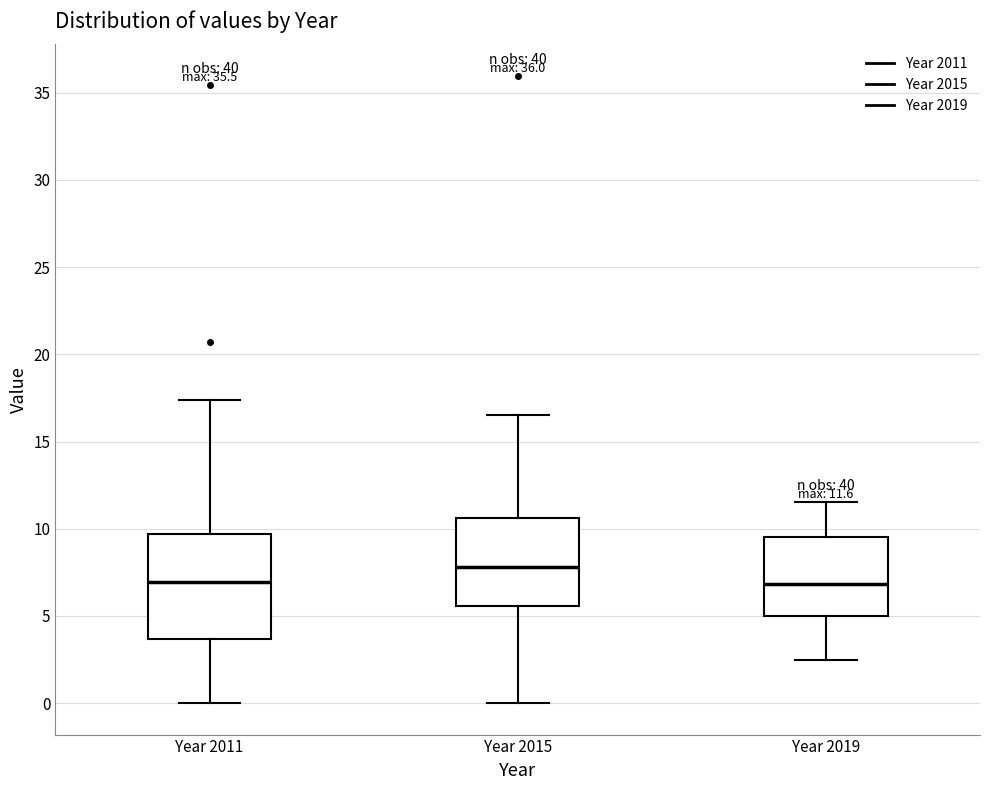

Comparing the boxes themselves (not the whiskers), which one is the tallest?

Year 2011